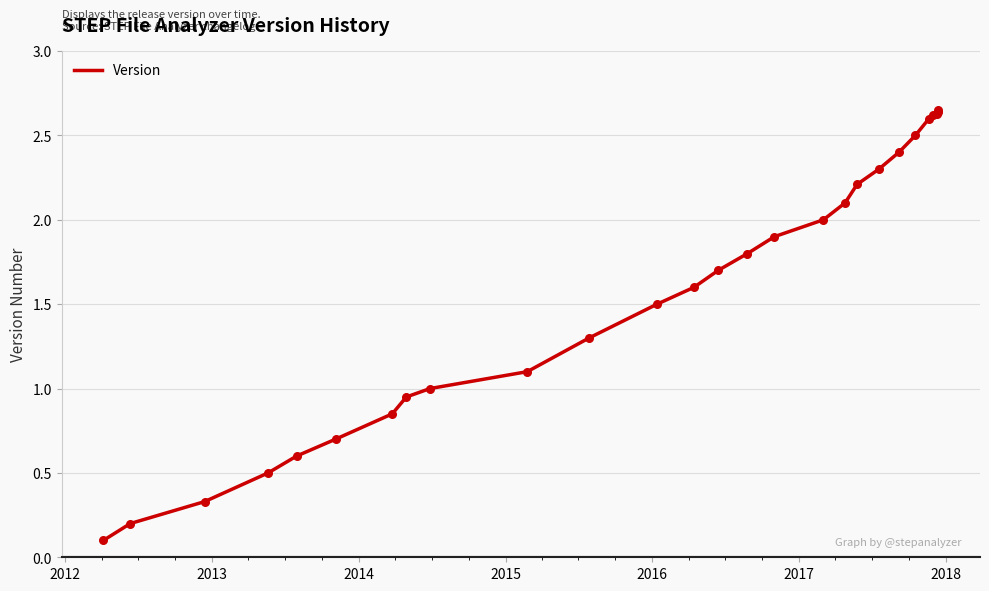

How many lines are shown in the chart?

1